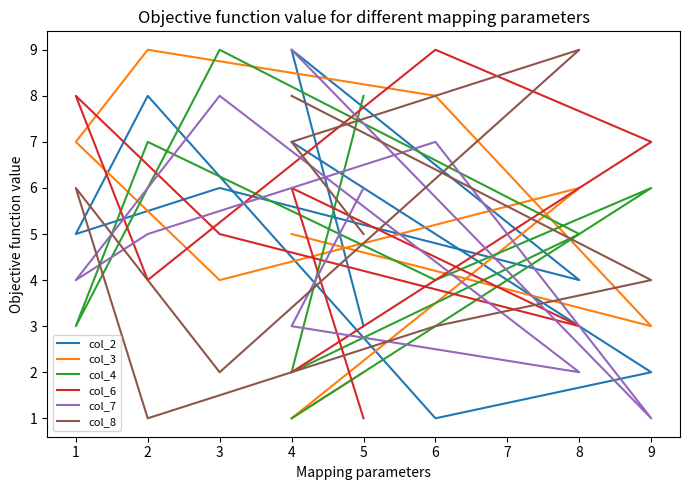

Where do col_3 and col_7 first cross each other?

4 and 8